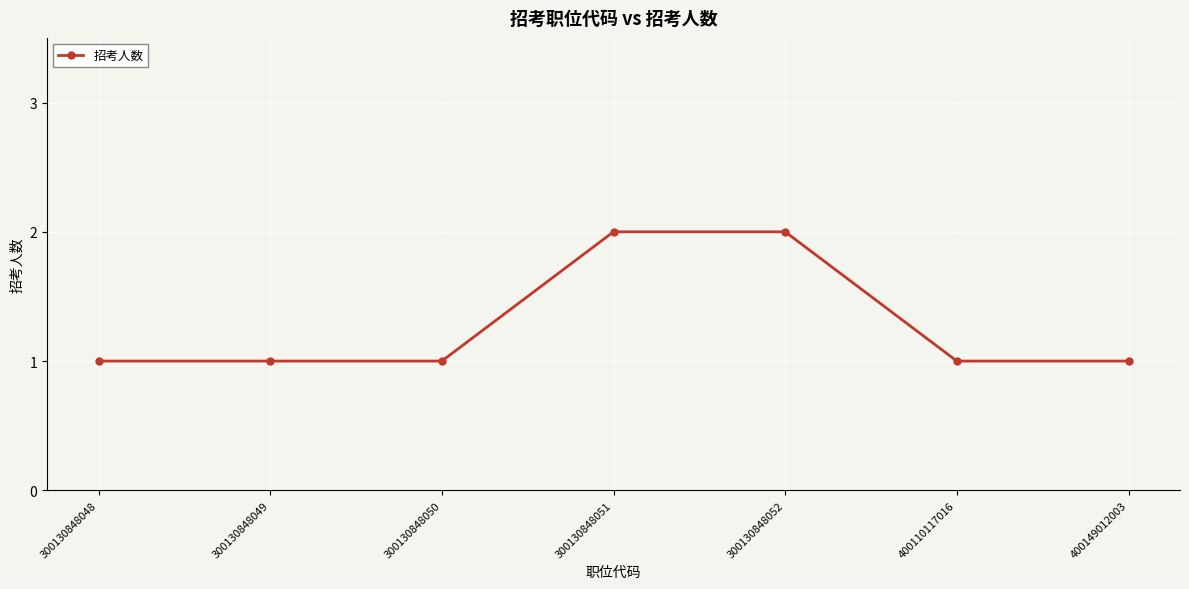

What is the greatest value displayed?

2